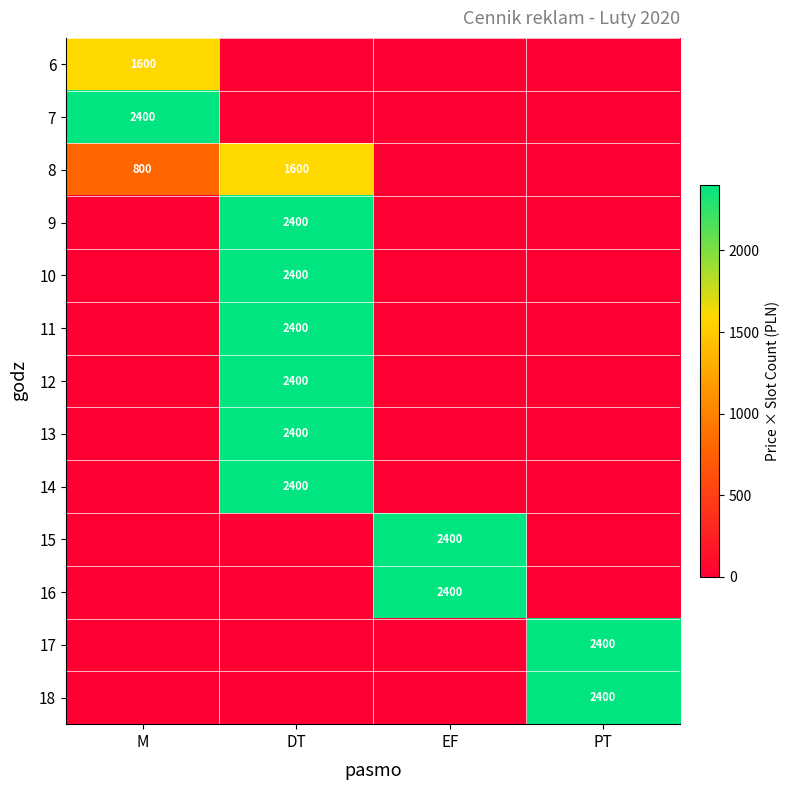

The 18 series shows 1341 at PT. True or false?

False